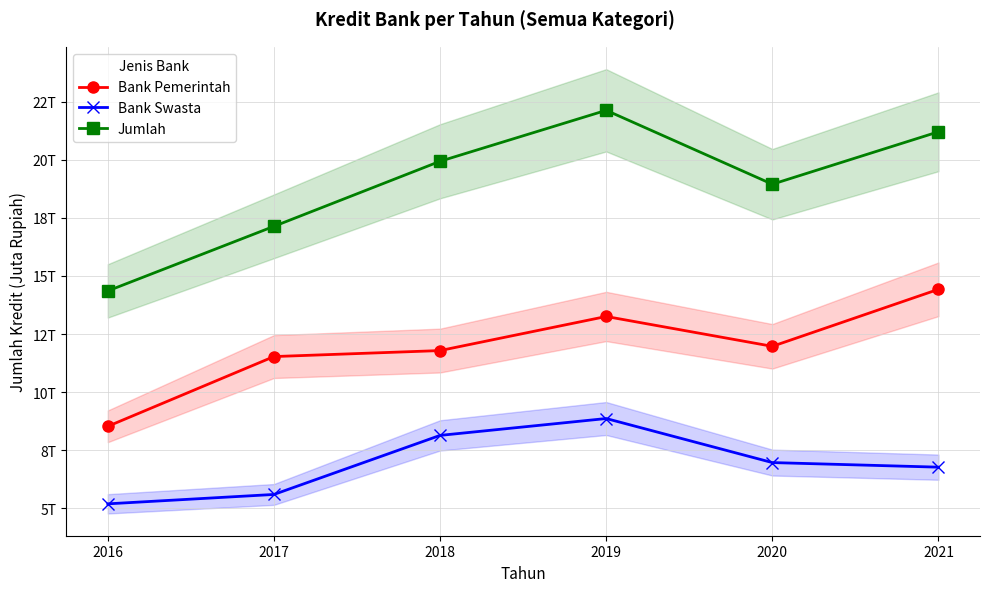

Rank the categories by Bank Swasta value from highest to lowest.

2019, 2018, 2020, 2021, 2017, 2016